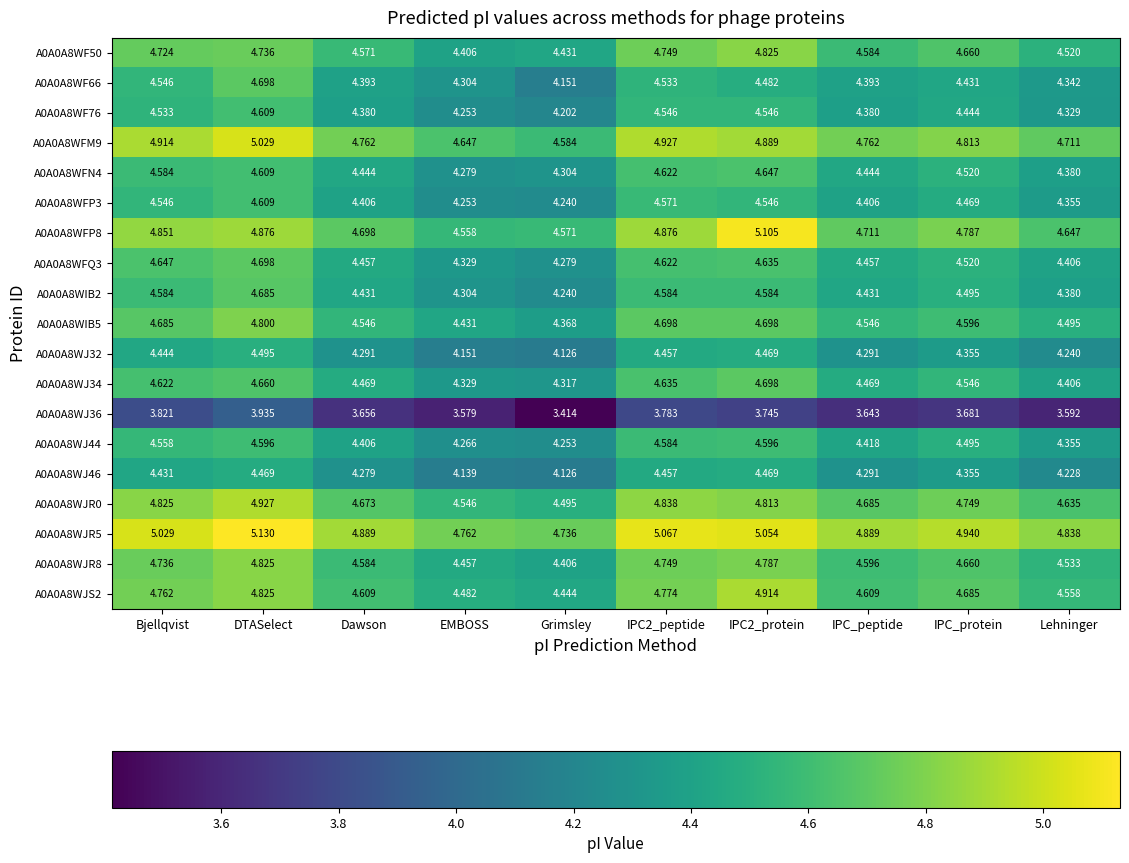

What is the total value across all series at IPC2_peptide?

88.1